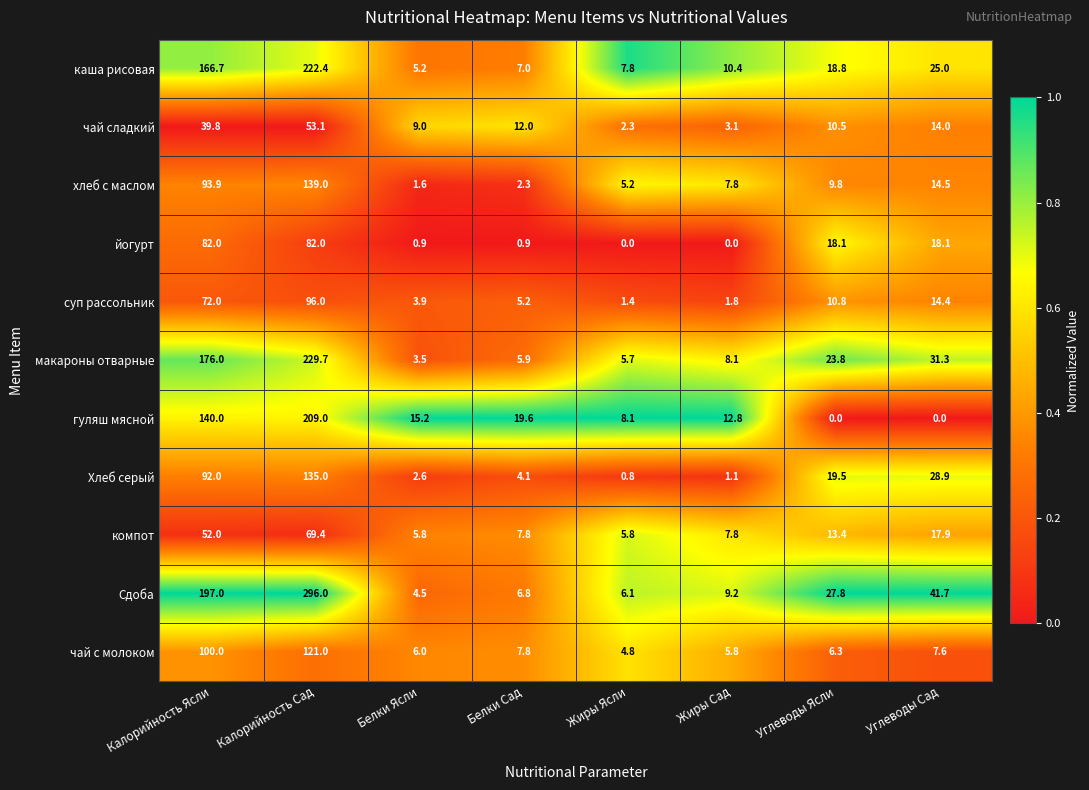

At which category is the sum across all series the highest?

Калорийность Сад